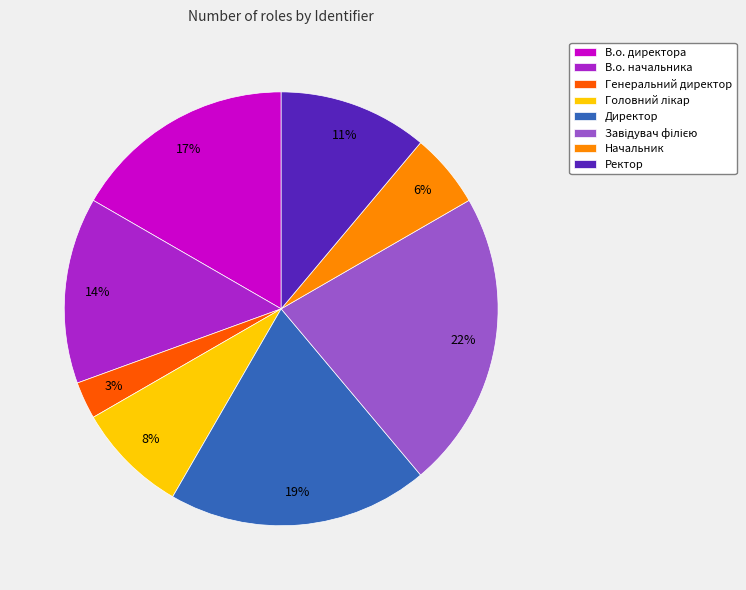

To the nearest percent, what is the average slice percentage?

12%